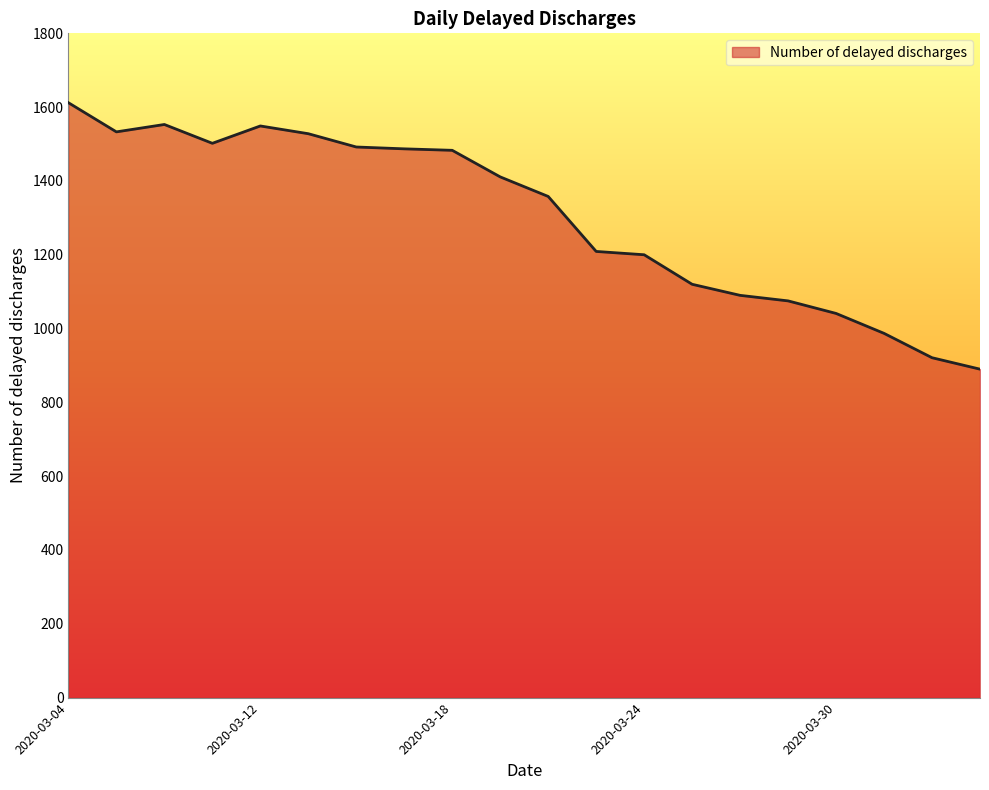

What is the sum of all values?

26041